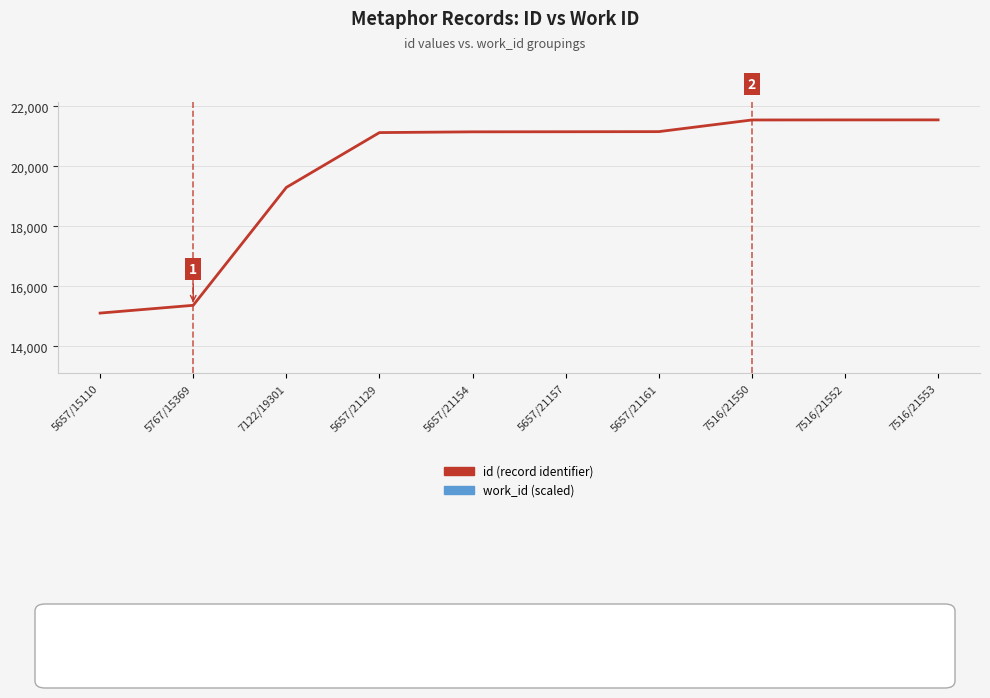

What is the difference between the maximum and minimum values in the id (record identifier) series?

6443.0